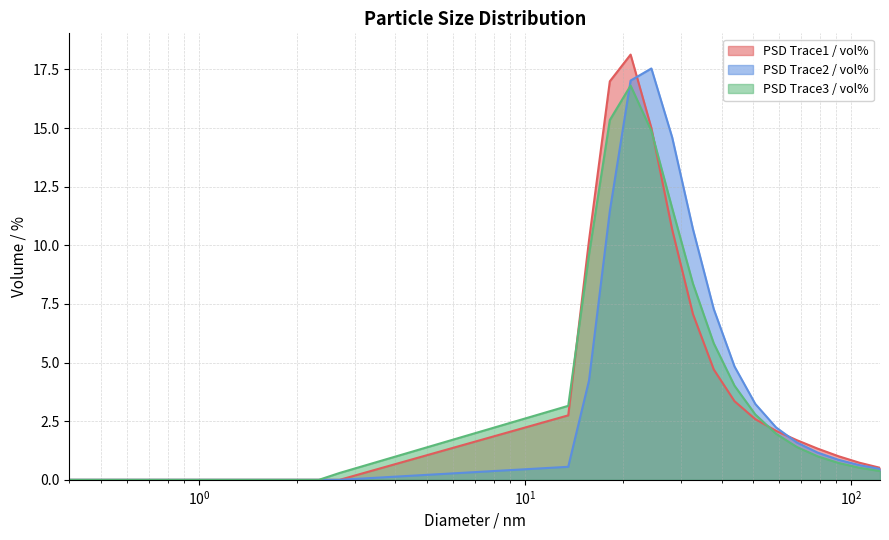

How many categories are shown in the chart?

30